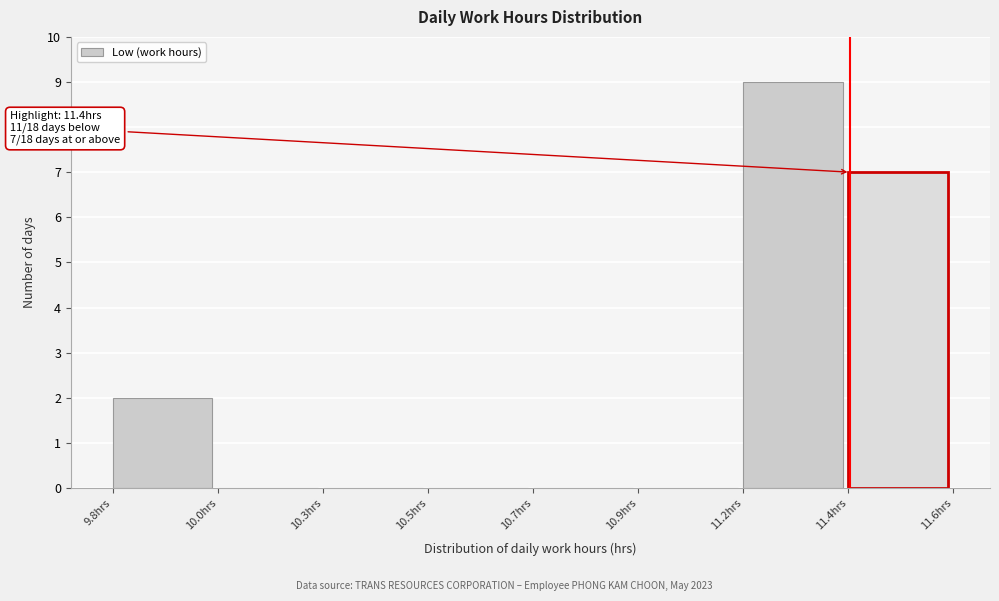

Reading left to right, extract all data points from this chart.

9.8hrs=2	10.0hrs=0	10.3hrs=0	10.5hrs=0	10.7hrs=0	10.9hrs=0	11.2hrs=9	11.4hrs=7